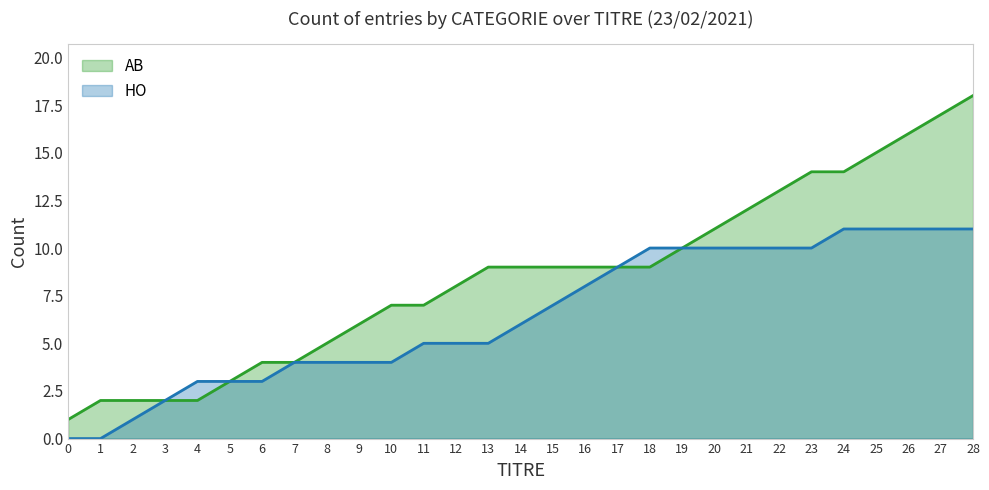

Is it true that HO equals 0 at 0?

True